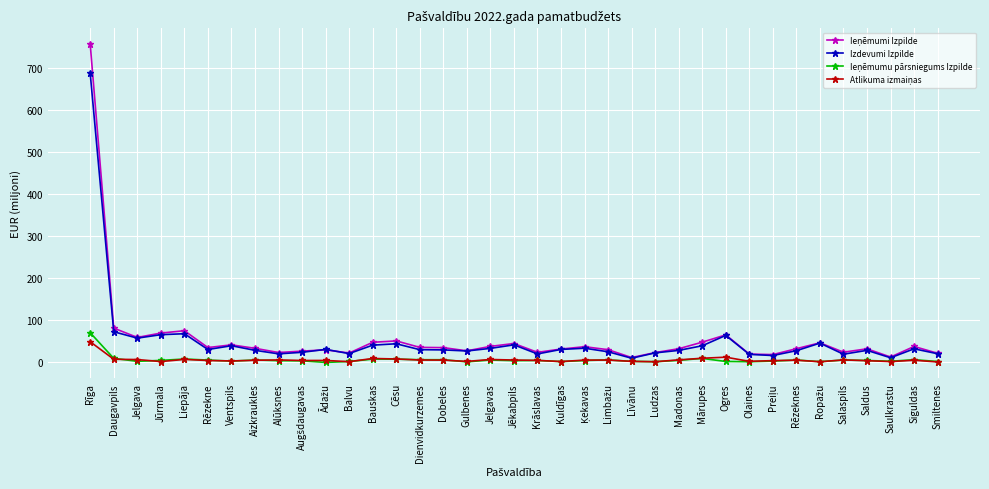

What is the greatest value displayed?

755.3